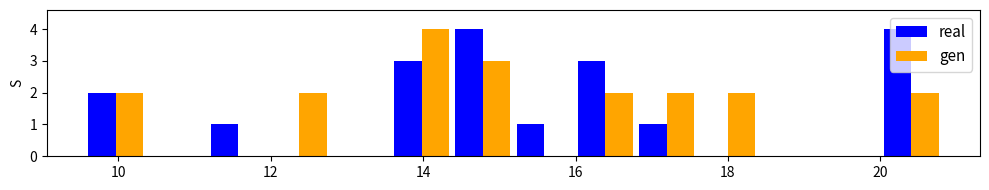

Reading left to right, list every range on the x-axis with the height of the bar of each series over it. Neither the bar edges nor the heights are printed on the chart, so give them approximately, as read against the axes.

9.6 to 10.4: real=2	gen=2
10.4 to 11.2: real=0	gen=0
11.2 to 12.0: real=1	gen=0
12.0 to 12.8: real=0	gen=2
12.8 to 13.6: real=0	gen=0
13.6 to 14.4: real=3	gen=4
14.4 to 15.2: real=4	gen=3
15.2 to 16.0: real=1	gen=0
16.0 to 16.8: real=3	gen=2
16.8 to 17.6: real=1	gen=2
17.6 to 18.4: real=0	gen=2
18.4 to 19.2: real=0	gen=0
19.2 to 20.0: real=0	gen=0
20.0 to 20.8: real=4	gen=2